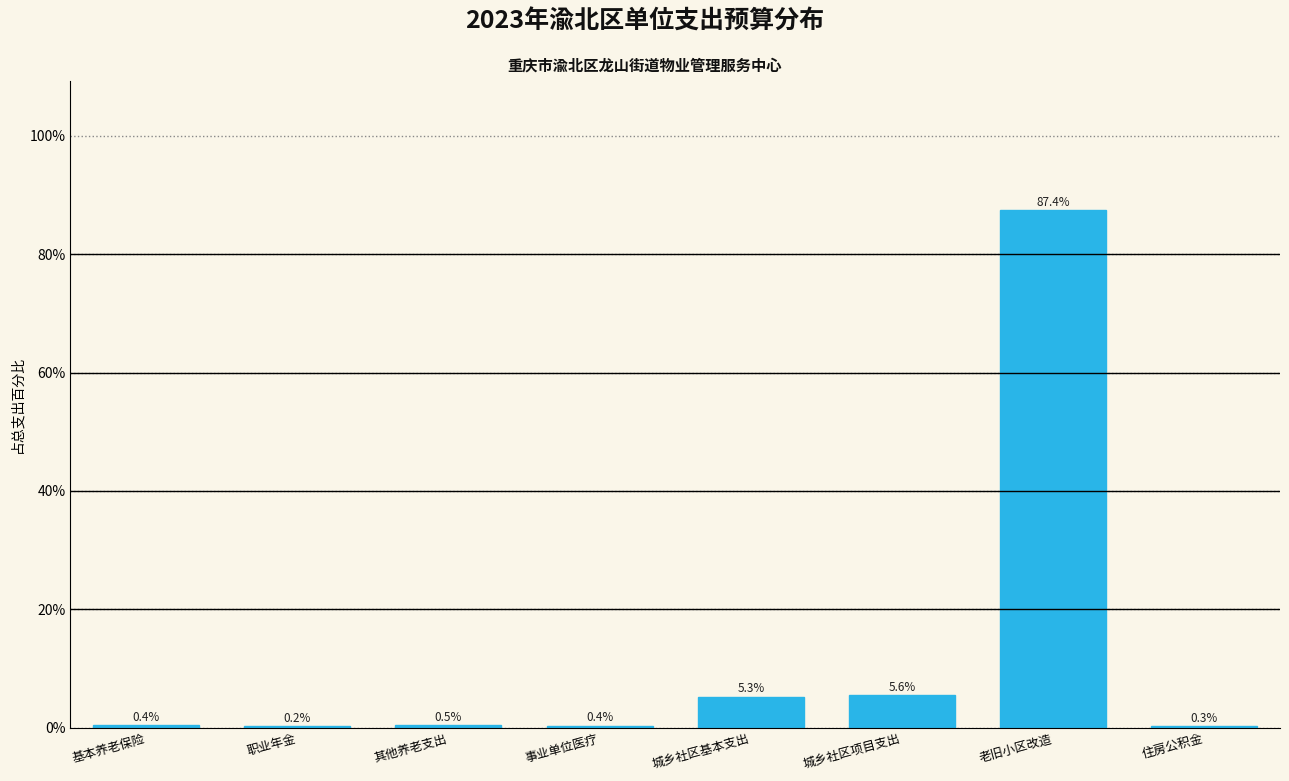

Reading left to right, what are all the values shown in this chart?

基本养老保险=0.4	职业年金=0.2	其他养老支出=0.5	事业单位医疗=0.4	城乡社区基本支出=5.3	城乡社区项目支出=5.6	老旧小区改造=87.4	住房公积金=0.3